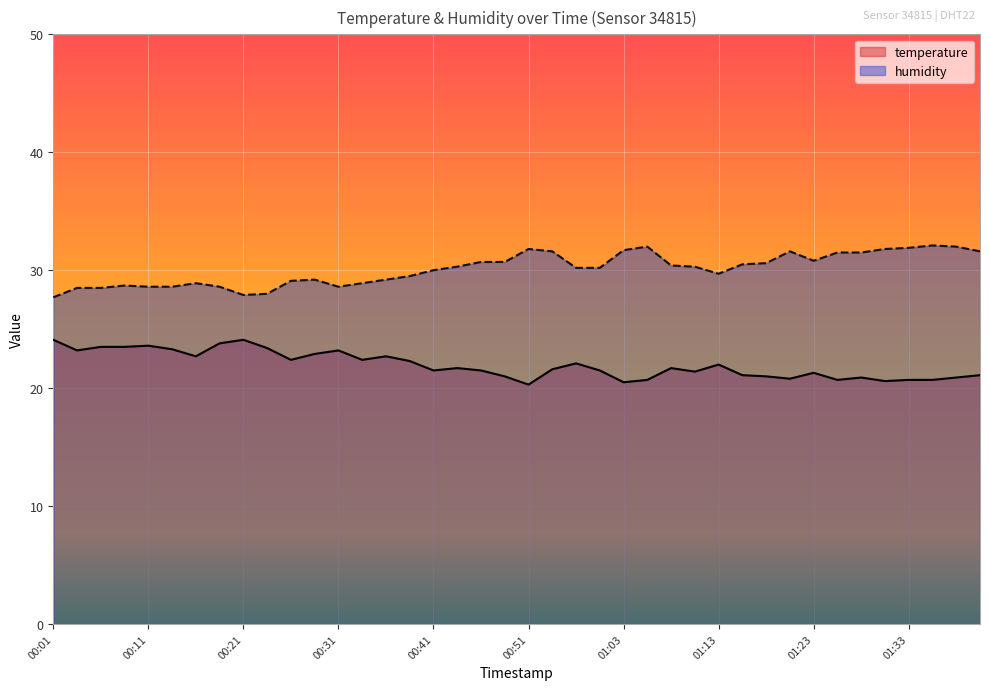

Count the number of data series in this chart.

2